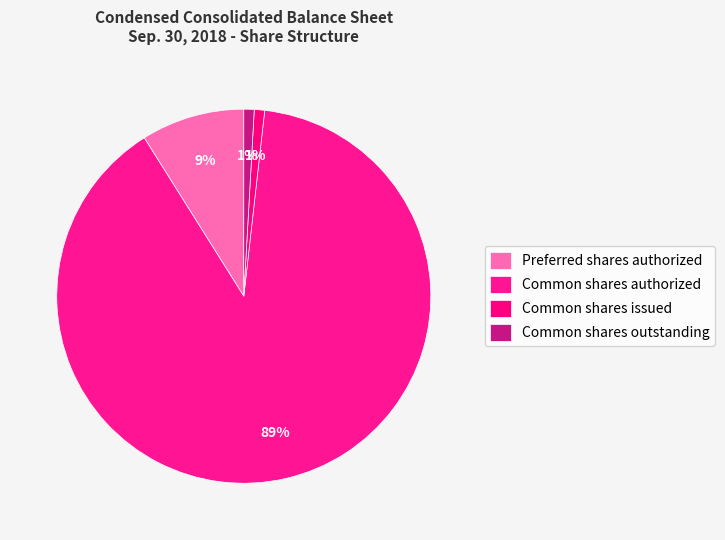

Is the sum of Common shares issued and Common shares outstanding greater than half?

No